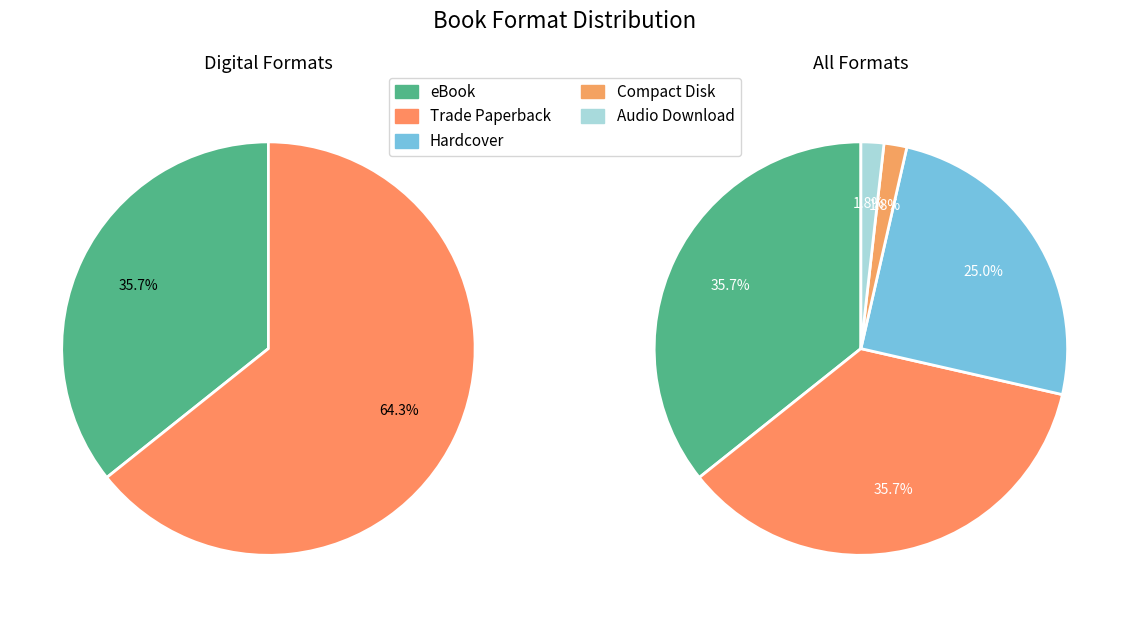

What is the ratio of the value at Compact Disk to the value at Hardcover?

0.1